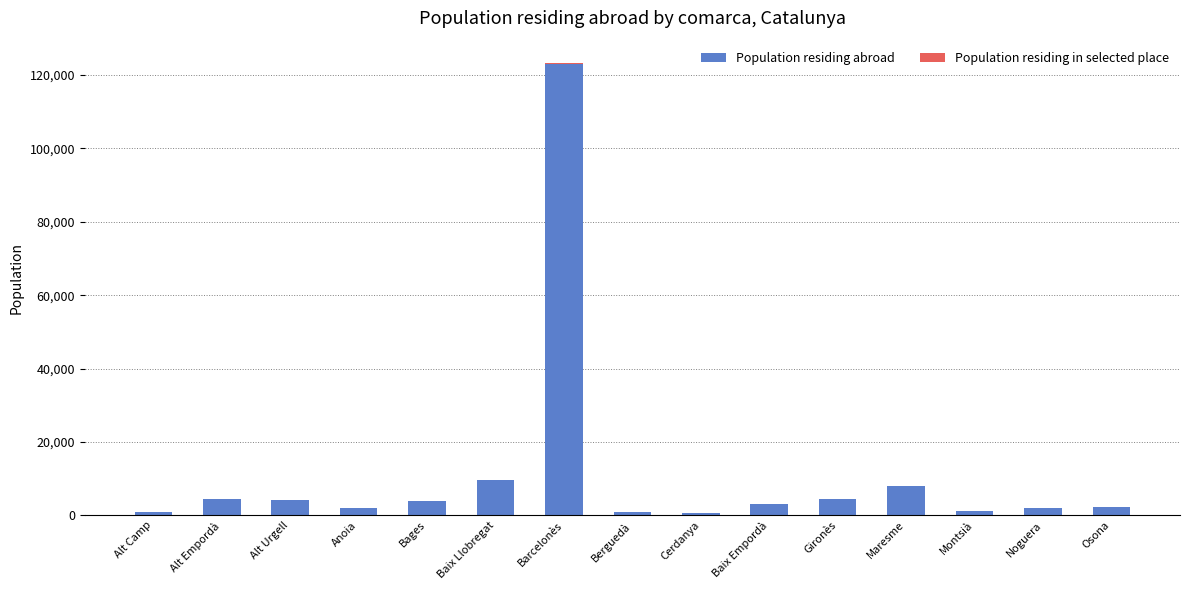

Is it true that Population residing abroad equals 4462 at Gironès?

True